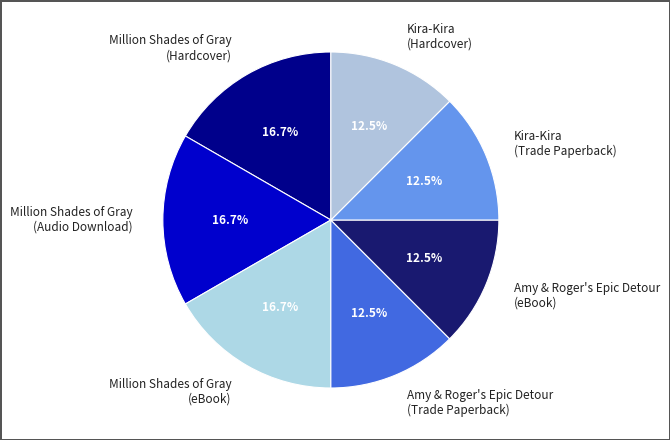

Count the number of slices in the pie.

7